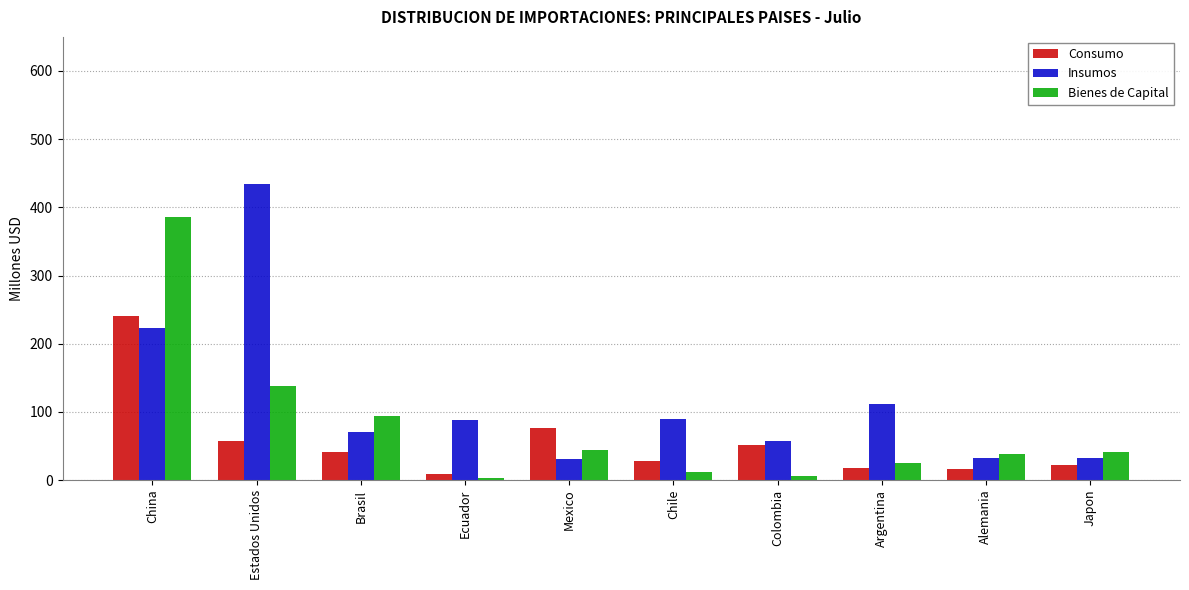

The Consumo series shows 57.5 at Estados Unidos. True or false?

True